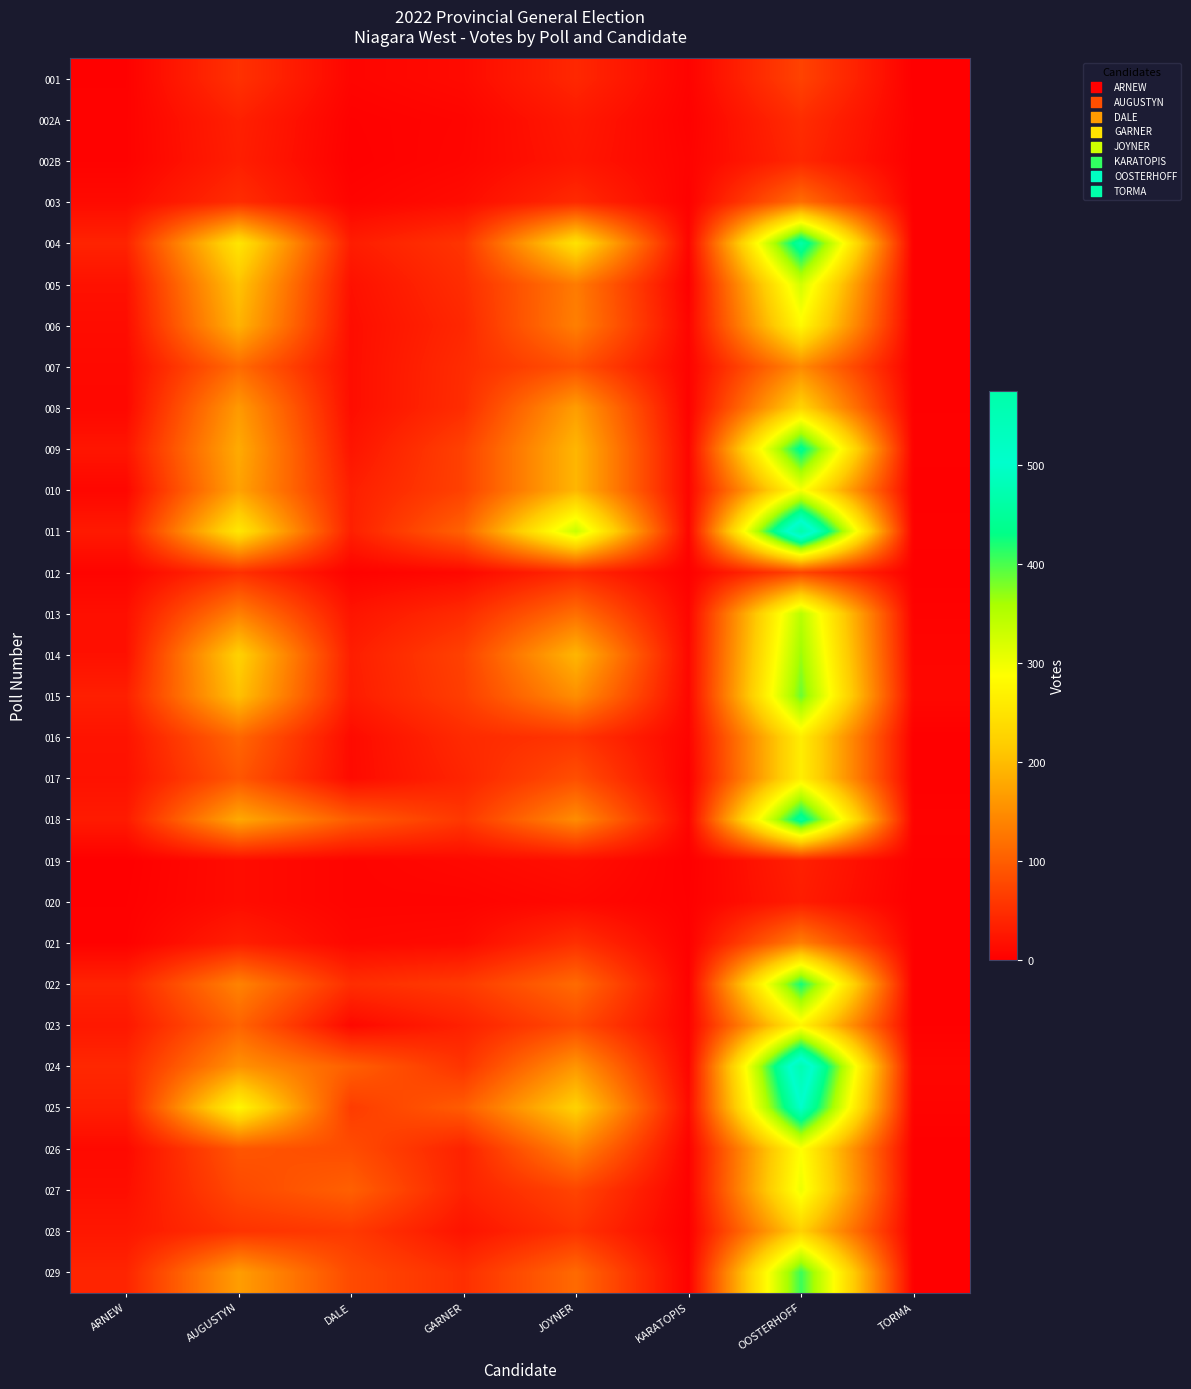

What is the difference between the highest and lowest values at ARNEW?

42